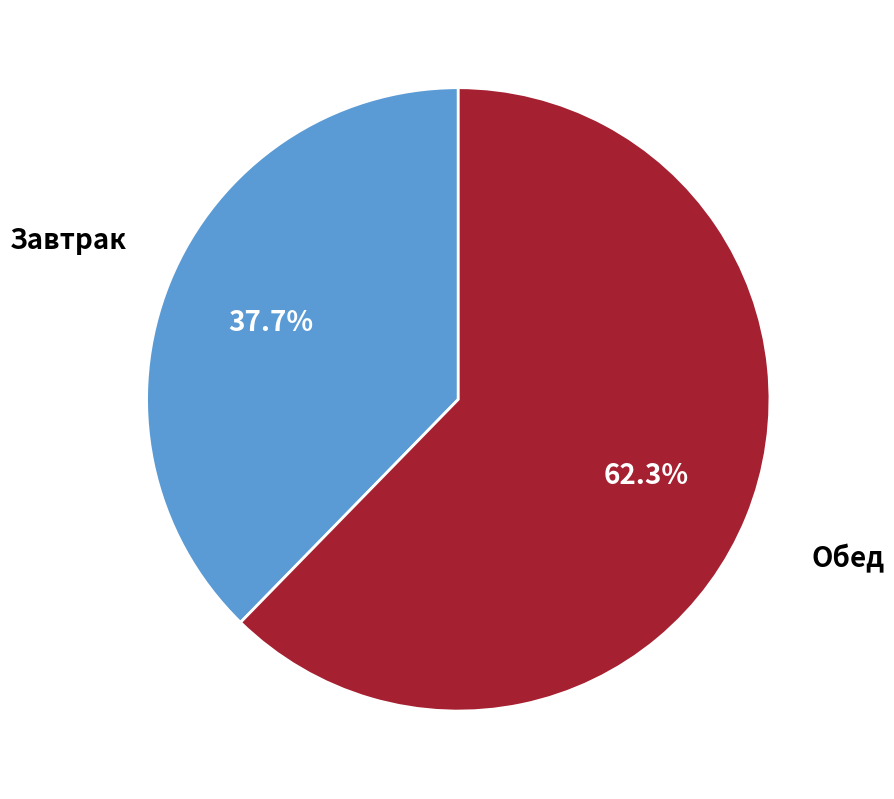

Is there any slice that represents more than half of the pie?

Yes